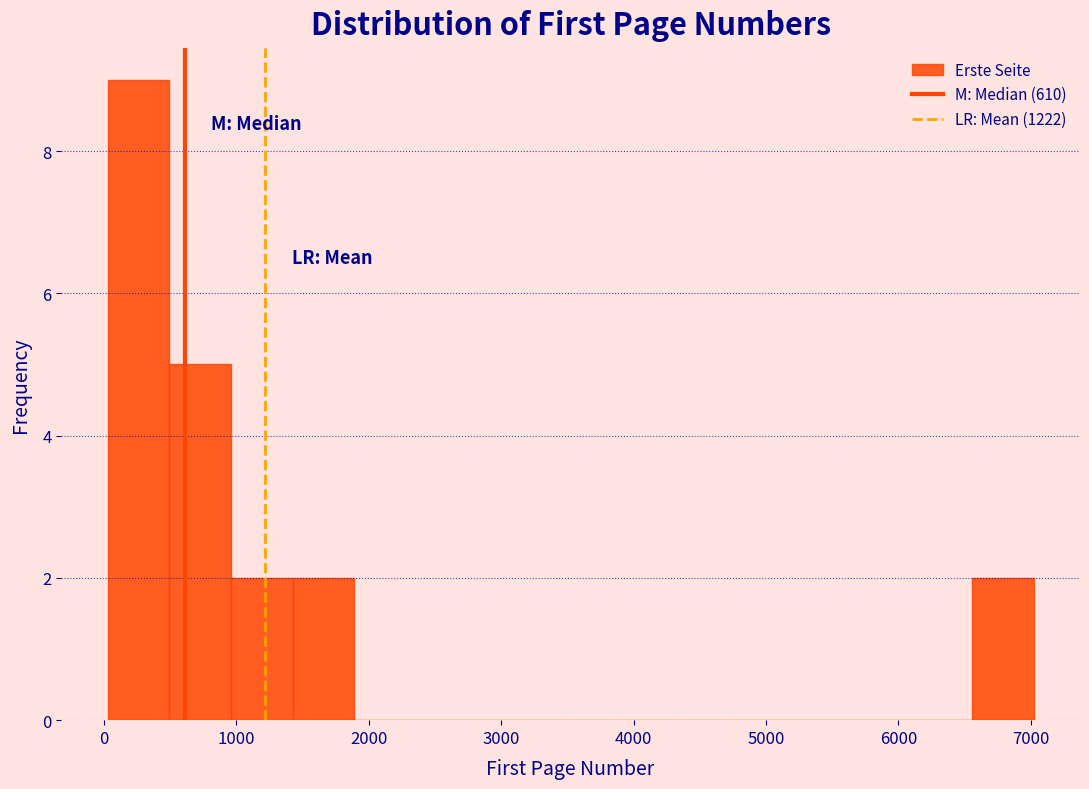

Which range on the x-axis has the tallest bar?

0 to 500